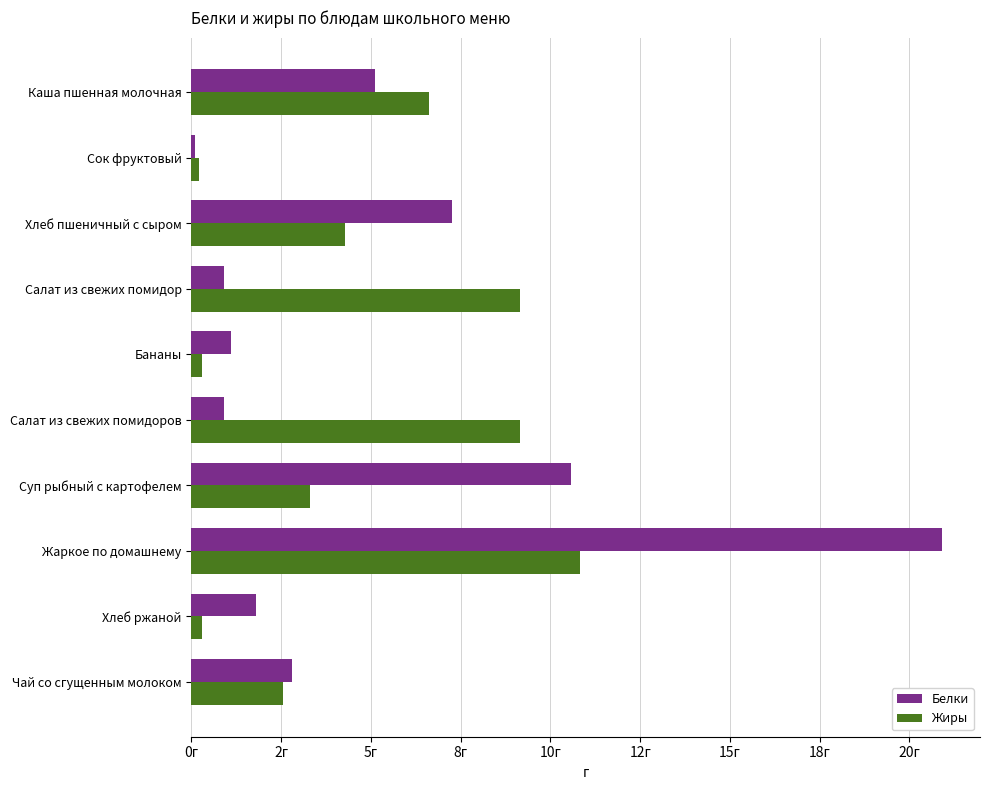

What are all the series names shown in the legend?

Белки, Жиры